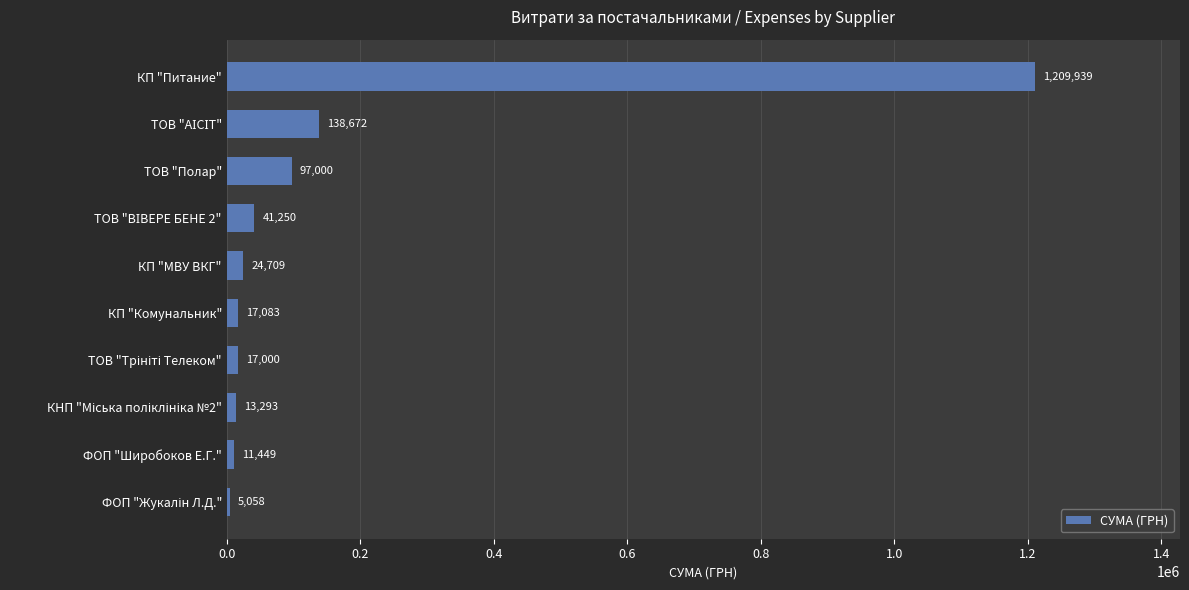

The chart shows a value of 518999.2 at КП "Питание". True or false?

False